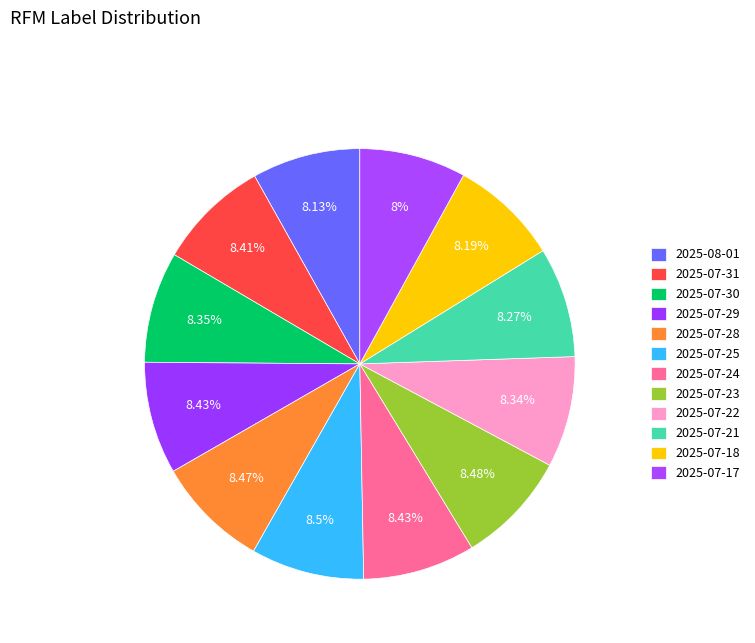

How many segments does this pie chart have?

12